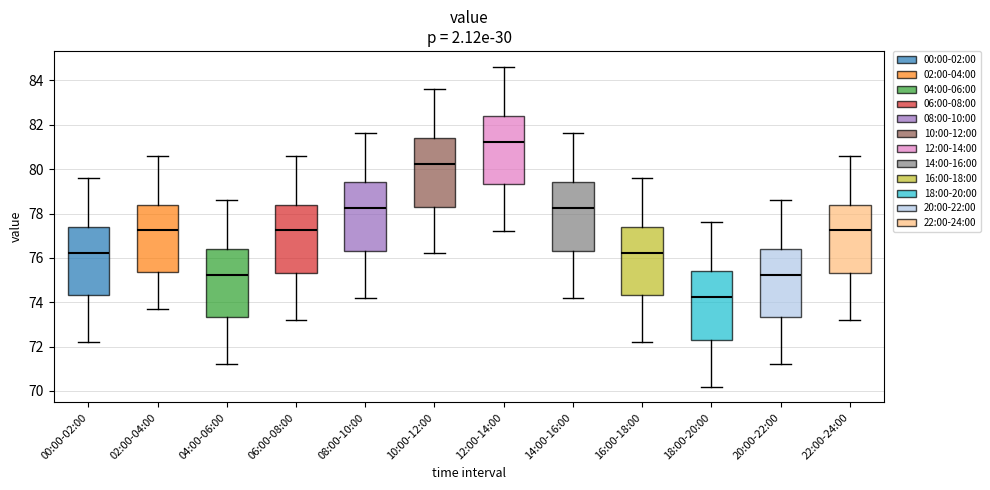

Reading left to right, transcribe this box plot: for each box, give where its median line is, the range the box spans, and where its two whiskers end, as read against the y-axis. The values are not printed on the chart, so give them approximately, as read against the axis.

00:00-02:00: median 76.2, box 74.4 to 77.4, whiskers 72.2 to 79.6
02:00-04:00: median 77.2, box 75.4 to 78.4, whiskers 73.6 to 80.6
04:00-06:00: median 75.2, box 73.4 to 76.4, whiskers 71.2 to 78.6
06:00-08:00: median 77.2, box 75.4 to 78.4, whiskers 73.2 to 80.6
08:00-10:00: median 78.2, box 76.4 to 79.4, whiskers 74.2 to 81.6
10:00-12:00: median 80.2, box 78.4 to 81.4, whiskers 76.2 to 83.6
12:00-14:00: median 81.2, box 79.4 to 82.4, whiskers 77.2 to 84.6
14:00-16:00: median 78.2, box 76.4 to 79.4, whiskers 74.2 to 81.6
16:00-18:00: median 76.2, box 74.4 to 77.4, whiskers 72.2 to 79.6
18:00-20:00: median 74.2, box 72.4 to 75.4, whiskers 70.2 to 77.6
20:00-22:00: median 75.2, box 73.4 to 76.4, whiskers 71.2 to 78.6
22:00-24:00: median 77.2, box 75.4 to 78.4, whiskers 73.2 to 80.6